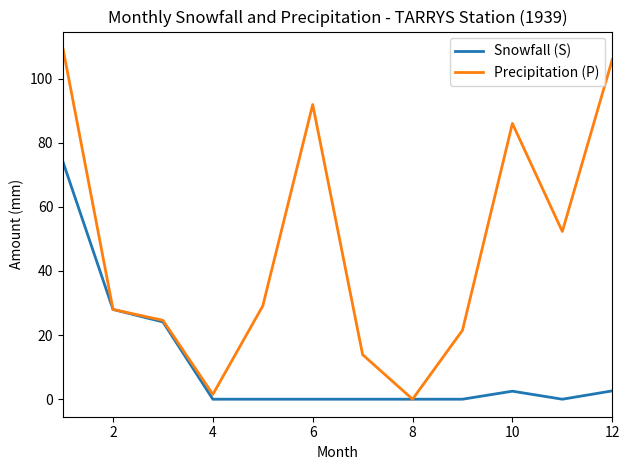

List the series in order of their peak value, lowest first.

Snowfall (S), Precipitation (P)